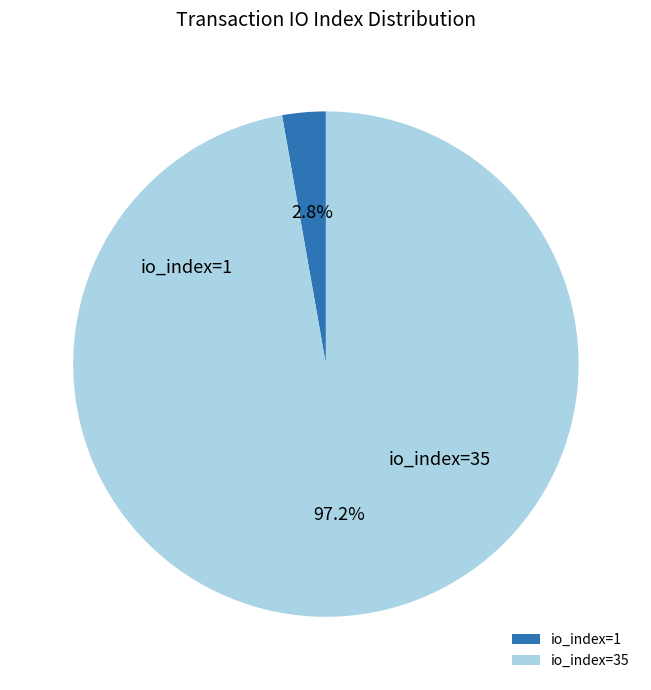

True or false: io_index=1 accounts for 1% of the total.

False